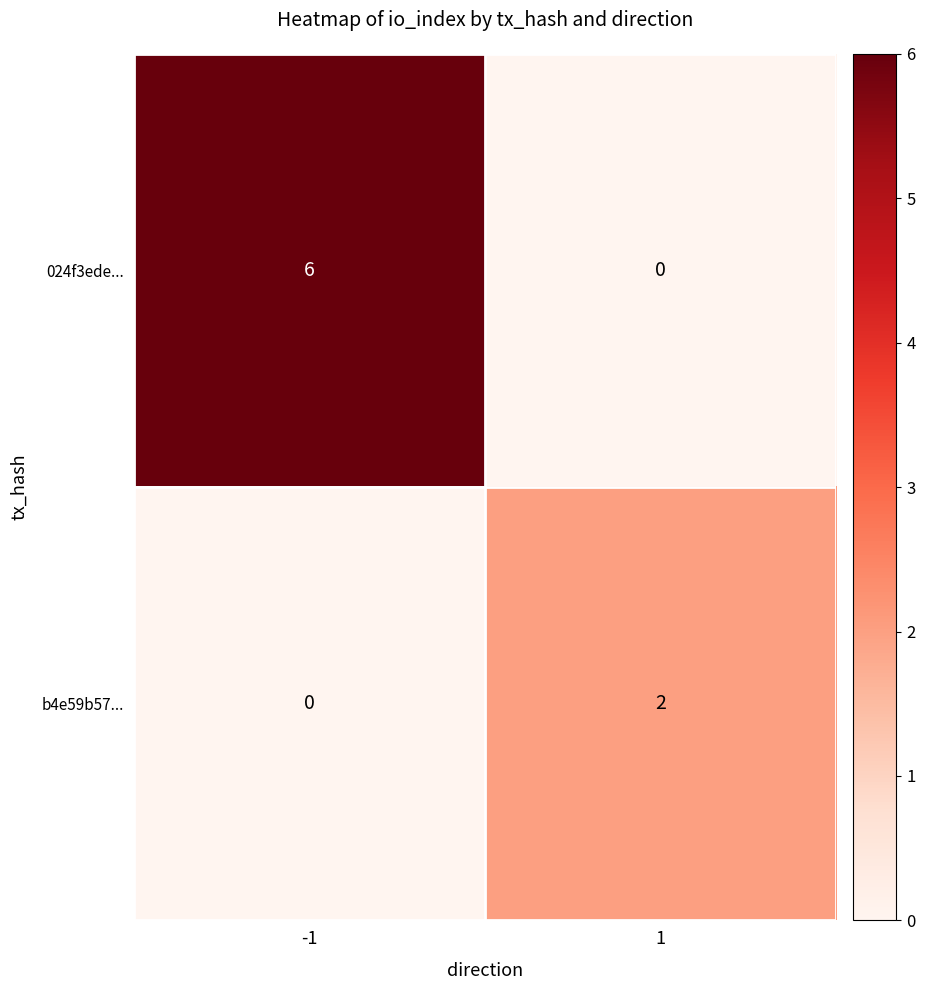

What is the sum of all 024f3ede... values?

6